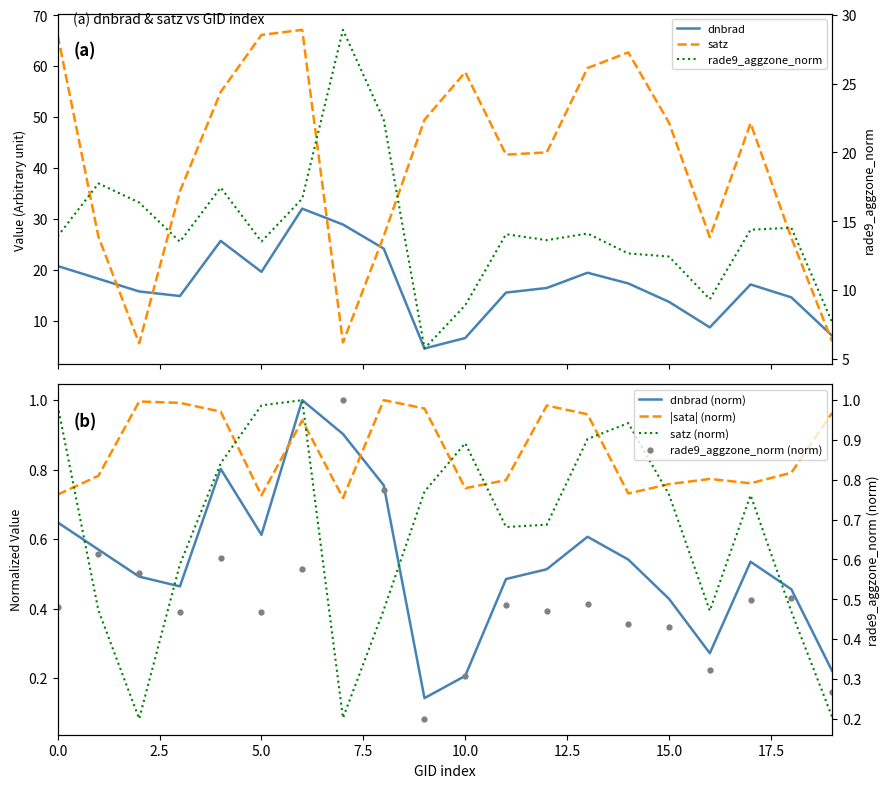

List the series in order of their peak value, lowest first.

rade9_aggzone_norm, dnbrad, satz